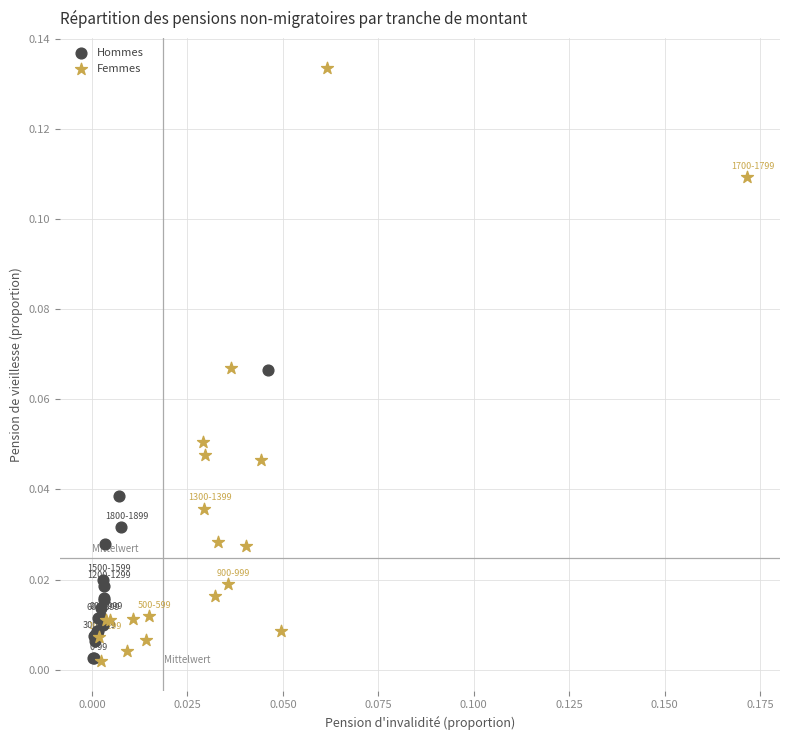

Which series contains the highest Y value?

Femmes